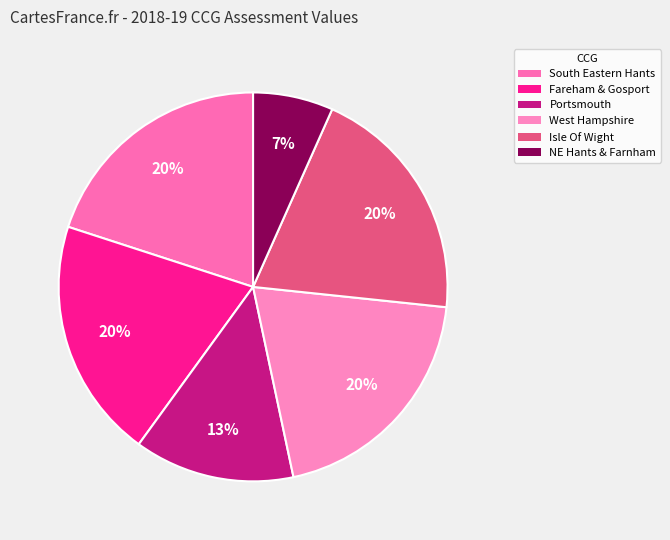

How many slices are in this pie chart?

6